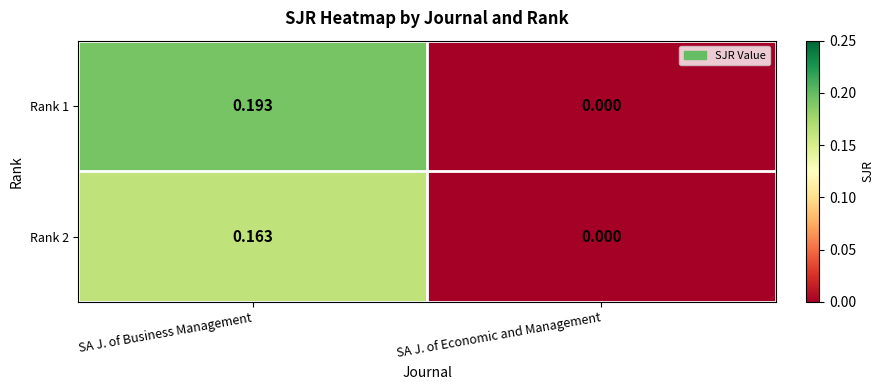

Between SA J. of Business Management and SA J. of Economic and Management, which series saw the biggest shift?

Rank 1